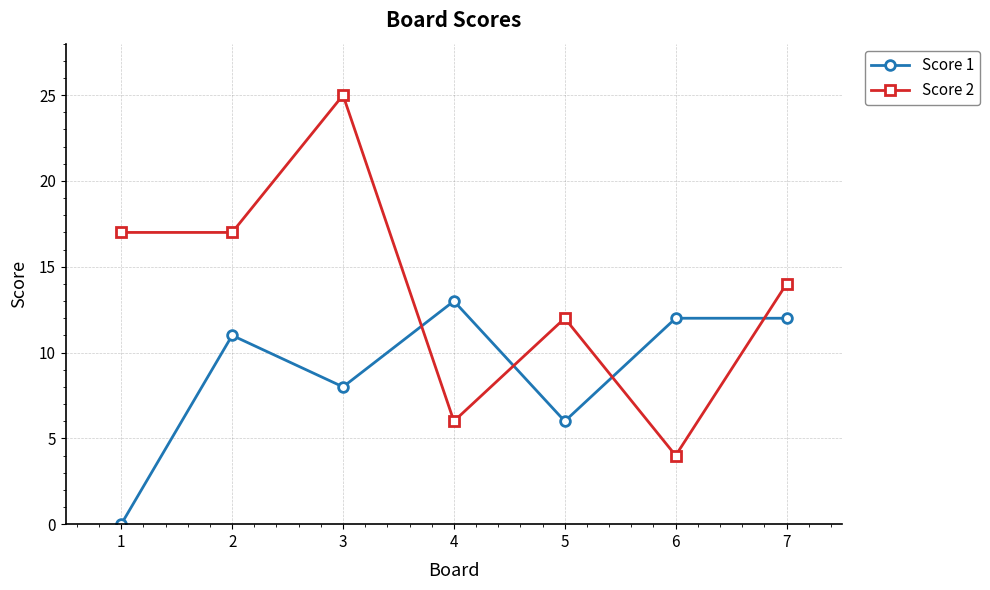

What is the total value across all series at 7?

26